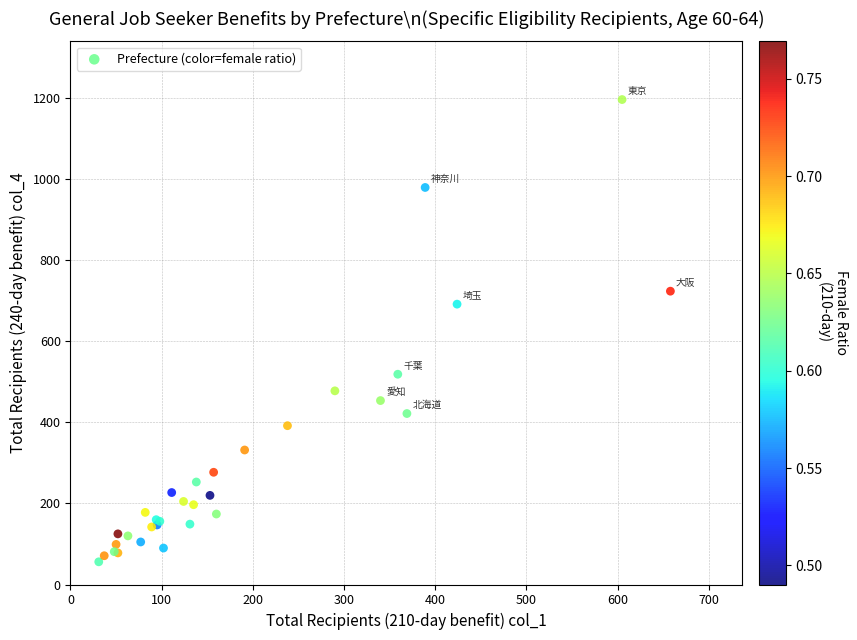

What Y value in the scatter plot is closest to 626?

692